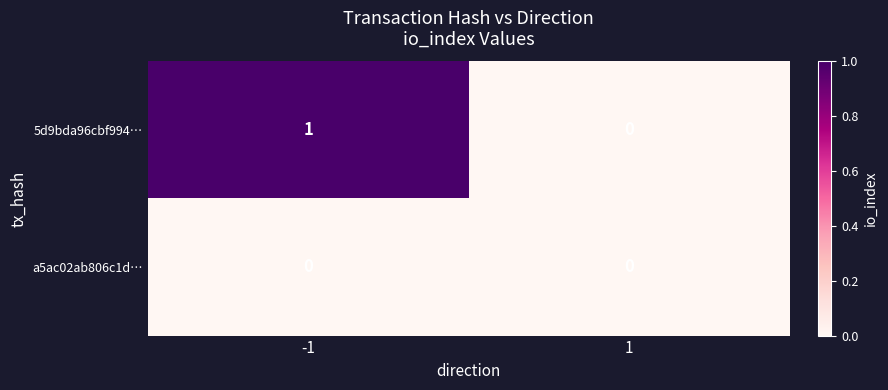

Which series has the widest spread of values?

5d9bda96cbf994…